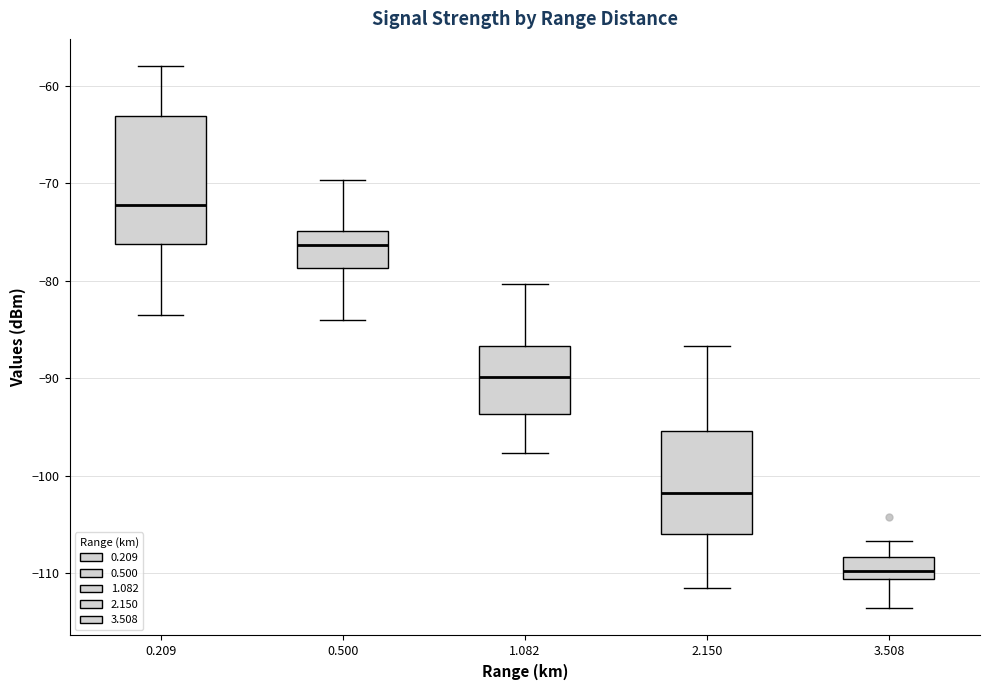

Reading left to right, transcribe this box plot: for each box, give where its median line is, the range the box spans, and where its two whiskers end, as read against the y-axis. The values are not printed on the chart, so give them approximately, as read against the axis.

0.209: median -72, box -76 to -63, whiskers -83 to -58
0.500: median -76, box -79 to -75, whiskers -84 to -70
1.082: median -90, box -94 to -87, whiskers -98 to -80
2.150: median -102, box -106 to -95, whiskers -111 to -87
3.508: median -110, box -111 to -108, whiskers -114 to -107